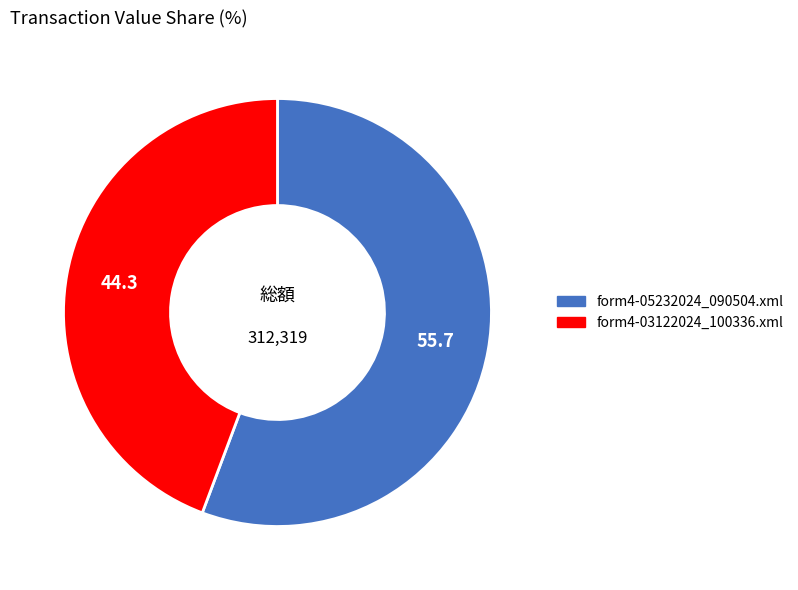

Which slice is the smallest?

form4-03122024_100336.xml